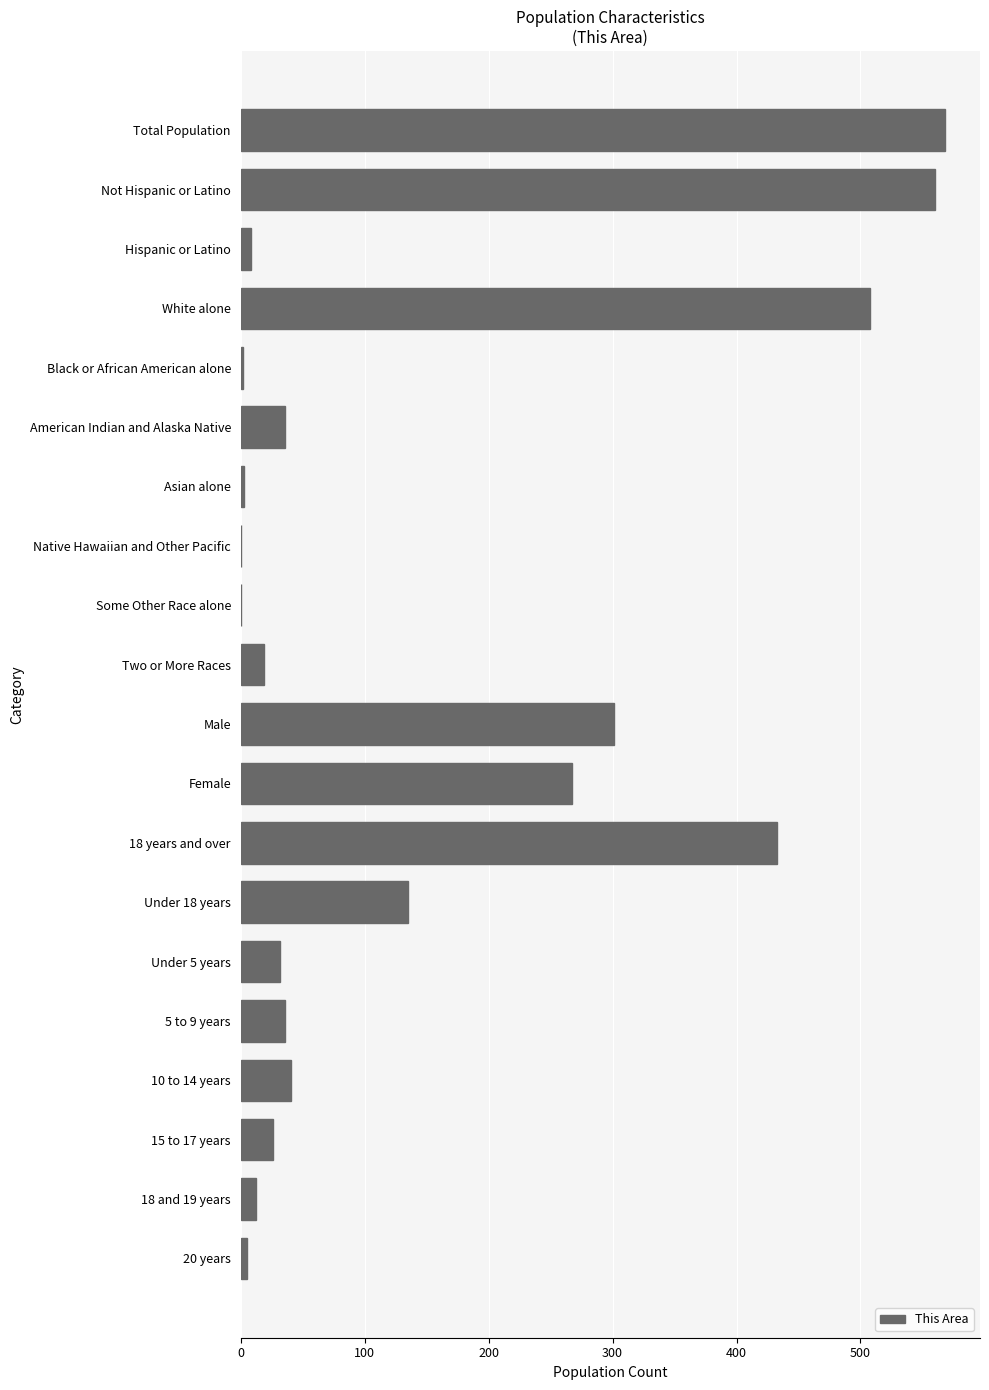

What is the greatest value displayed?

568